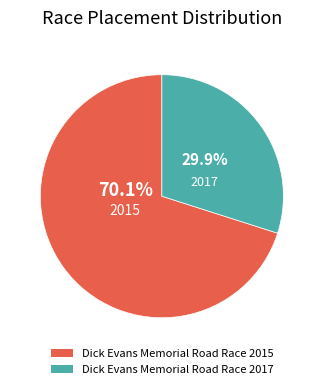

Approximately how many times larger is the value at Dick Evans Memorial Road Race 2017 compared to Dick Evans Memorial Road Race 2015?

0.4